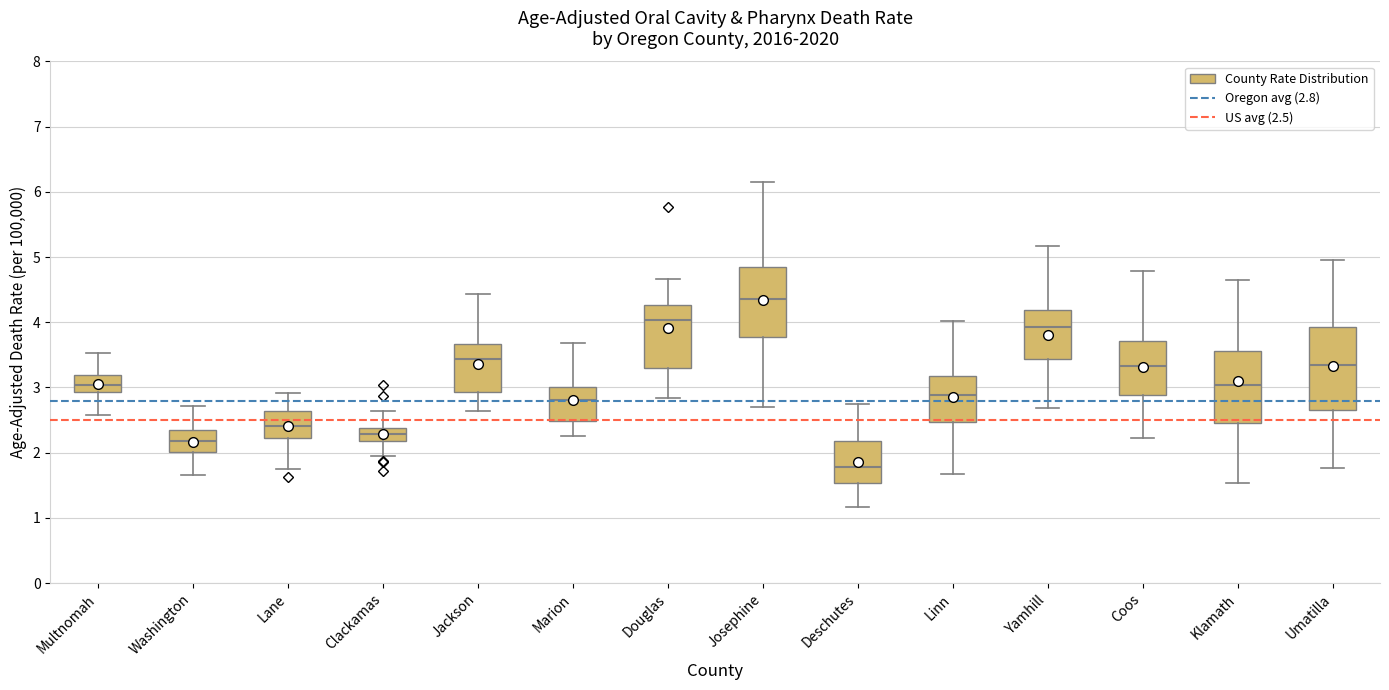

Where is the upper edge of the box for Washington on the y-axis? The values are not printed on the chart, so give them approximately, as read against the axis.

2.3